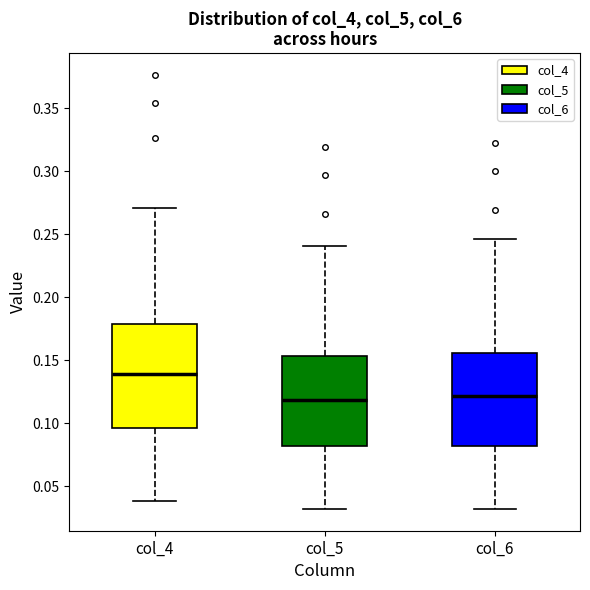

Which box is the tallest, from its lower edge to its upper edge?

col_4